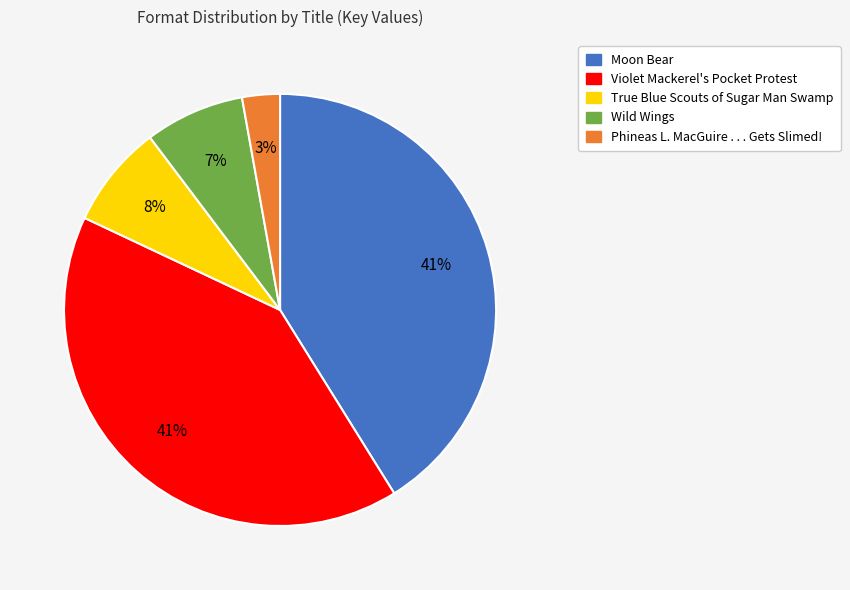

To the nearest percent, what percentage of the pie is Violet Mackerel's Pocket Protest?

41%